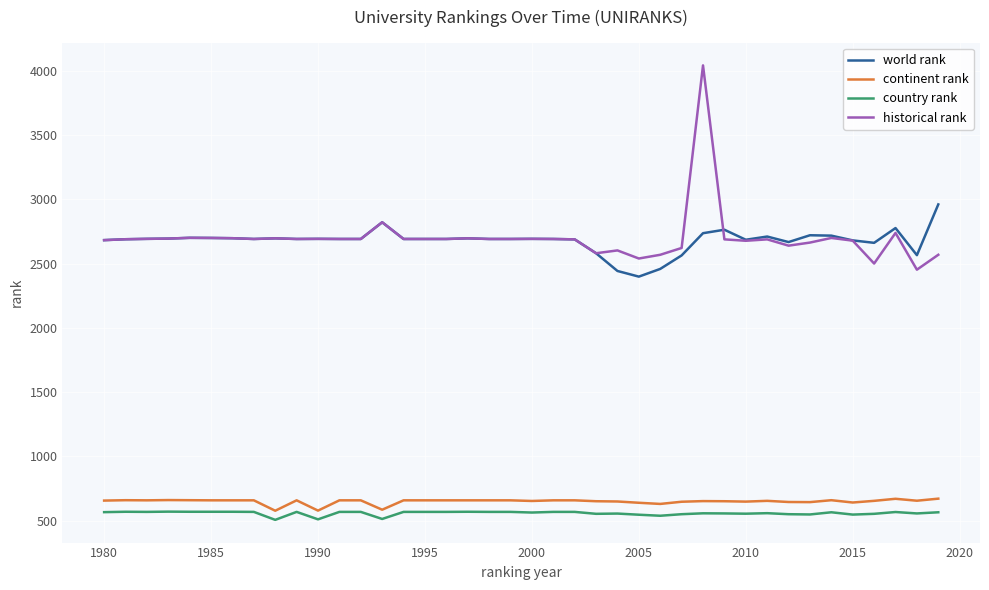

True or false: world rank and continent rank intersect in this chart.

False